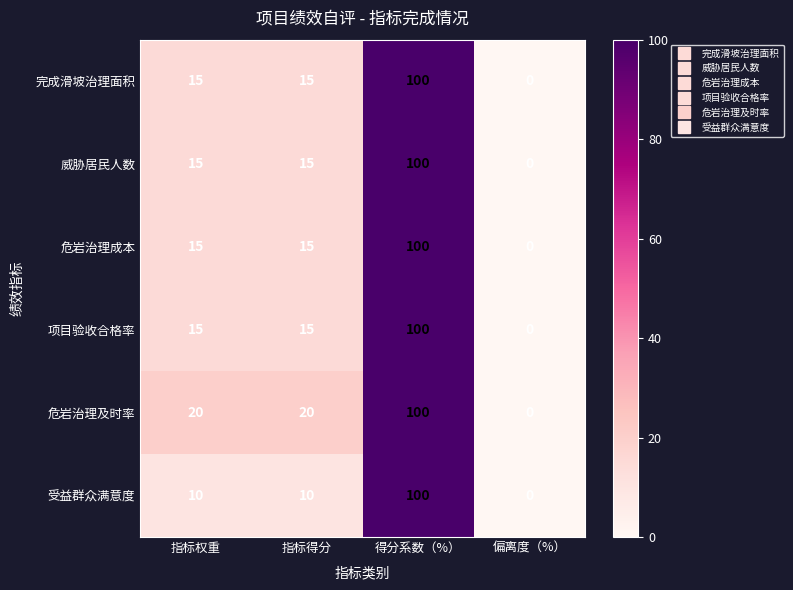

Reading right to left, list all the values displayed in this chart.

完成滑坡治理面积: 偏离度（%）=0	得分系数（%）=100	指标得分=15	指标权重=15
威胁居民人数: 偏离度（%）=0	得分系数（%）=100	指标得分=15	指标权重=15
危岩治理成本: 偏离度（%）=0	得分系数（%）=100	指标得分=15	指标权重=15
项目验收合格率: 偏离度（%）=0	得分系数（%）=100	指标得分=15	指标权重=15
危岩治理及时率: 偏离度（%）=0	得分系数（%）=100	指标得分=20	指标权重=20
受益群众满意度: 偏离度（%）=0	得分系数（%）=100	指标得分=10	指标权重=10